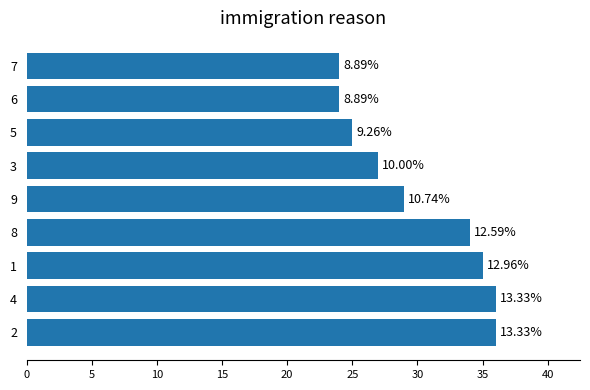

How many bars are there in total?

9